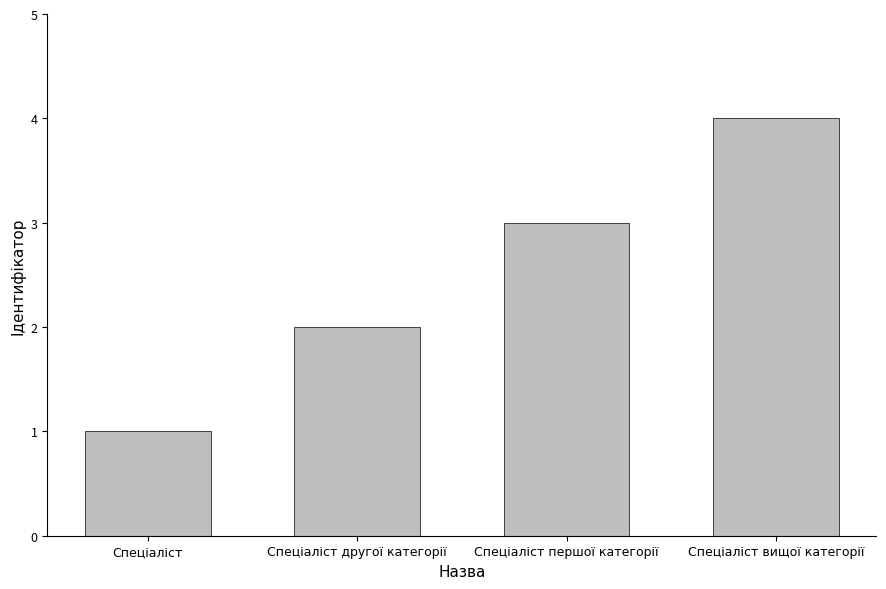

Reading right to left, what are all the values shown in this chart?

4	3	2	1